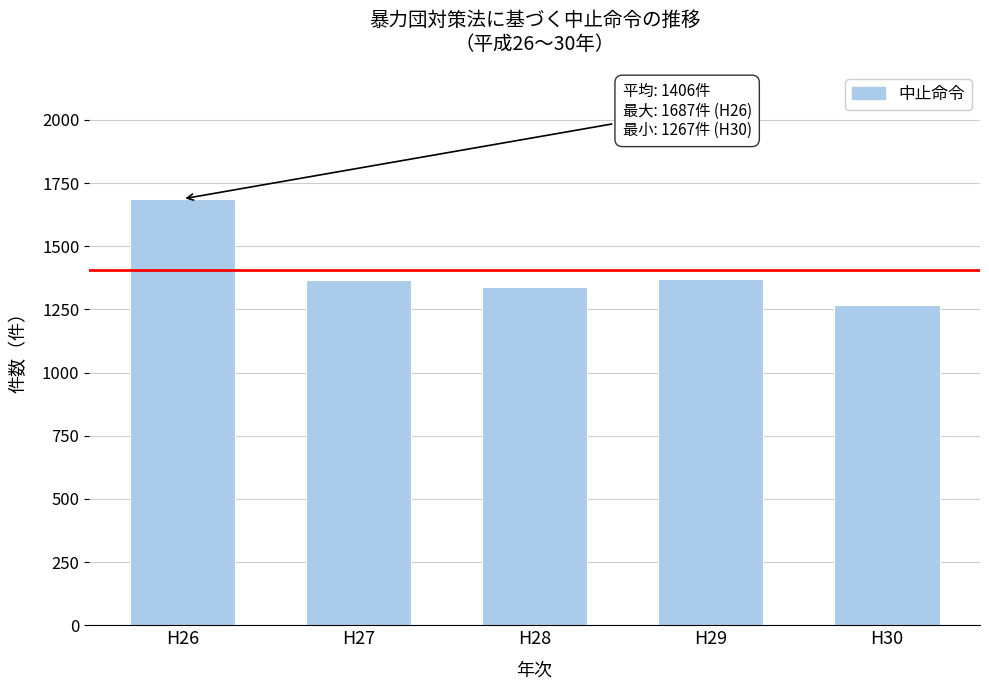

What is the difference between the second highest and minimum values?

102